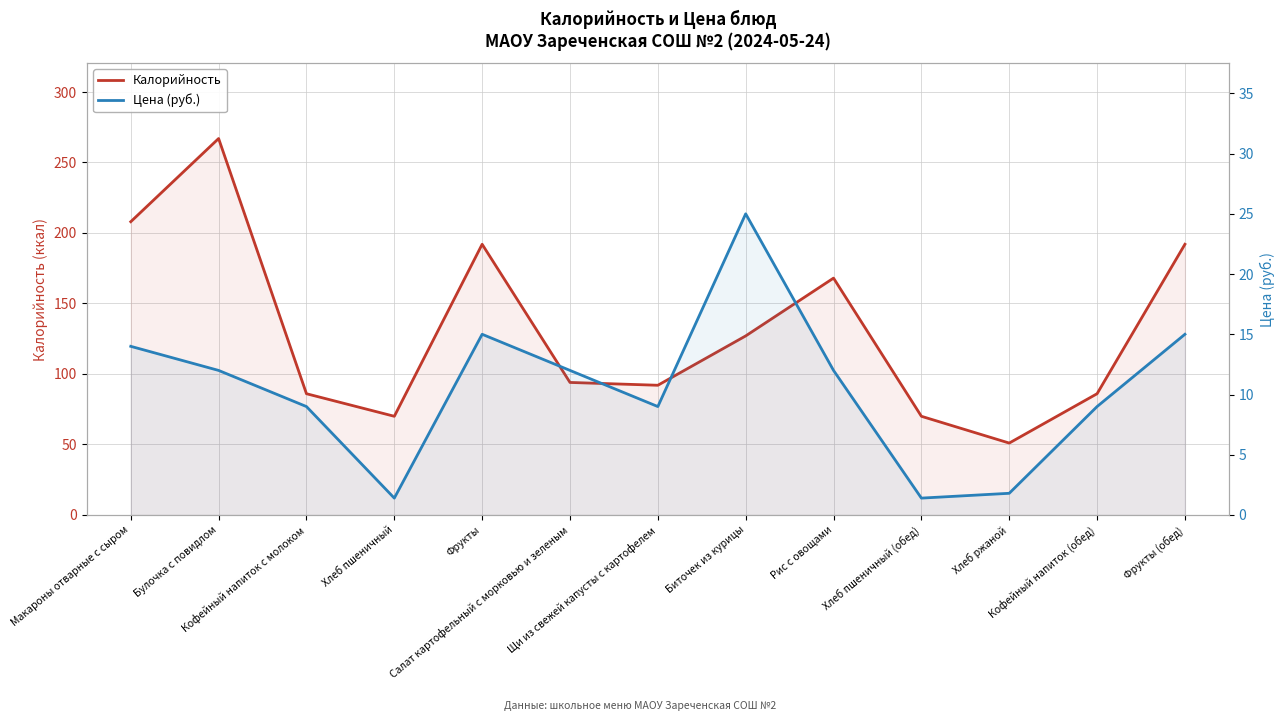

What is the sum of all Цена (руб.) values?

136.6